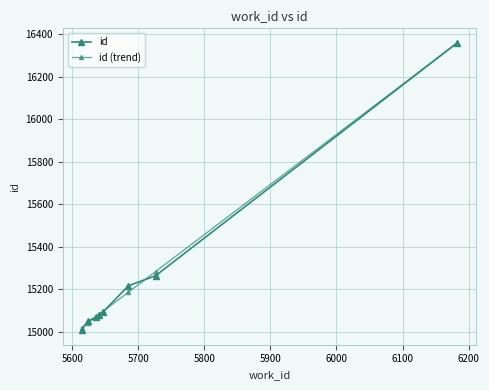

What is the value of the id point at the 8th from the left?

16360.0